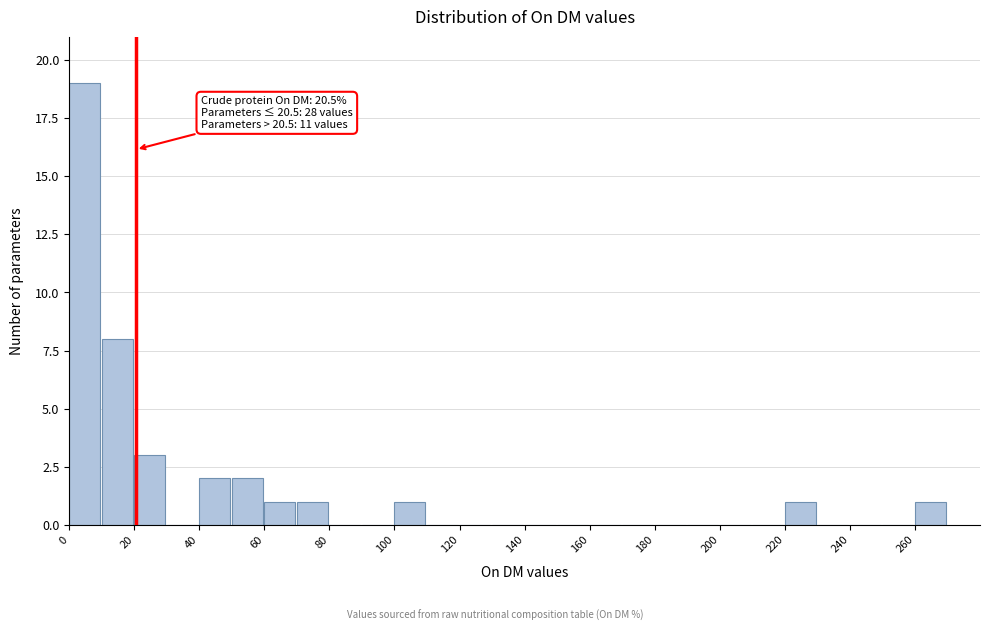

Over which range of the x-axis is the bar tallest?

0 to 10